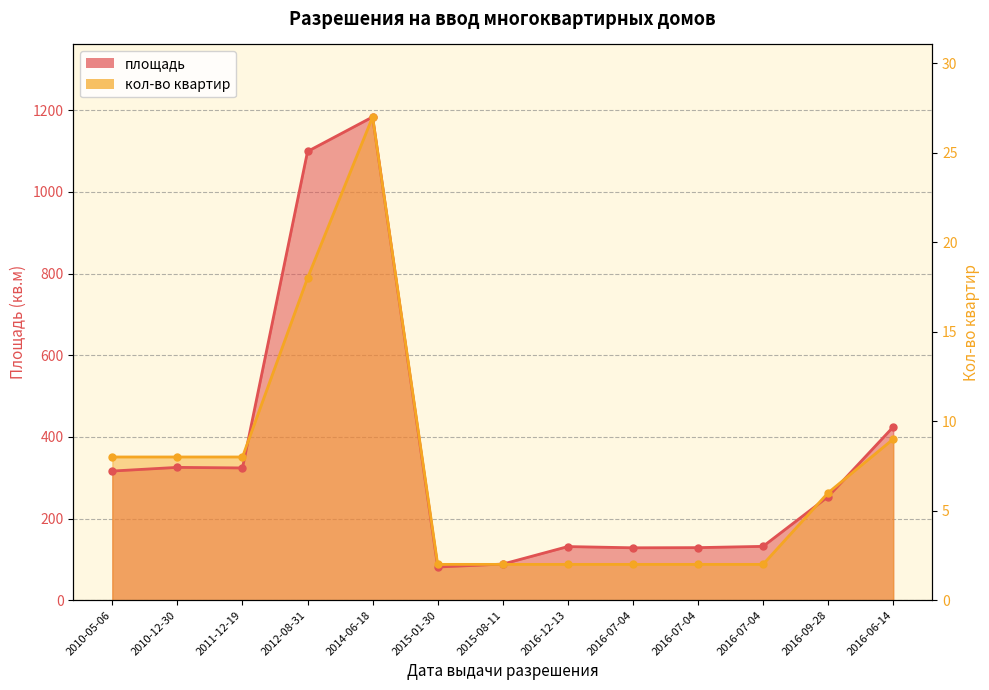

What is the label of the 13th point from the right?

2010-05-06